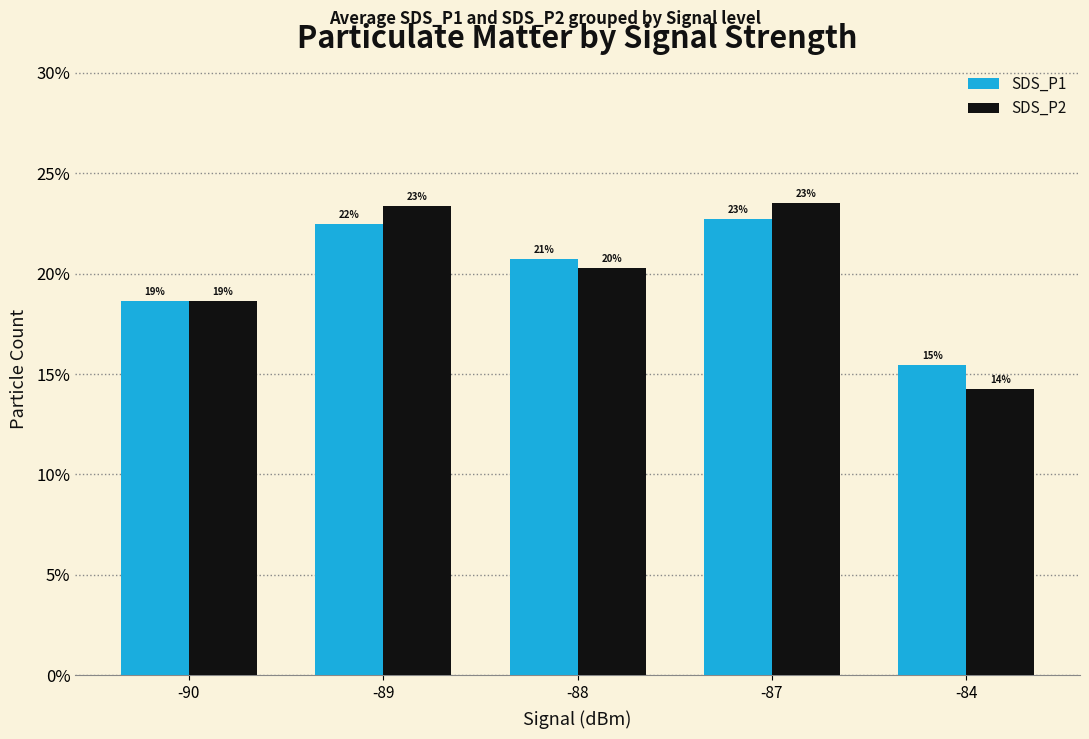

Reading left to right, transcribe all the data shown in this chart.

SDS_P1: 0.2	0.2	0.2	0.2	0.2
SDS_P2: 0.2	0.2	0.2	0.2	0.1